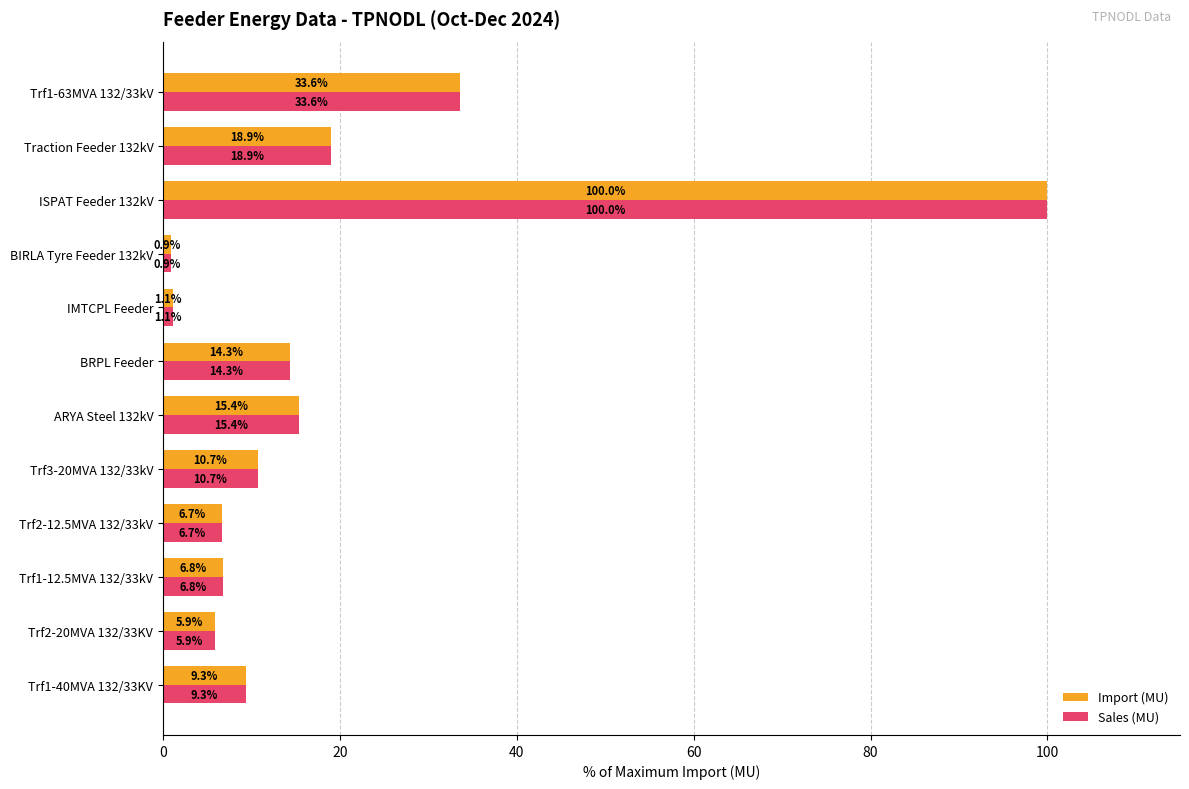

Is the value of Import (MU) at IMTCPL Feeder greater than the value of Sales (MU) at ISPAT Feeder 132kV?

No